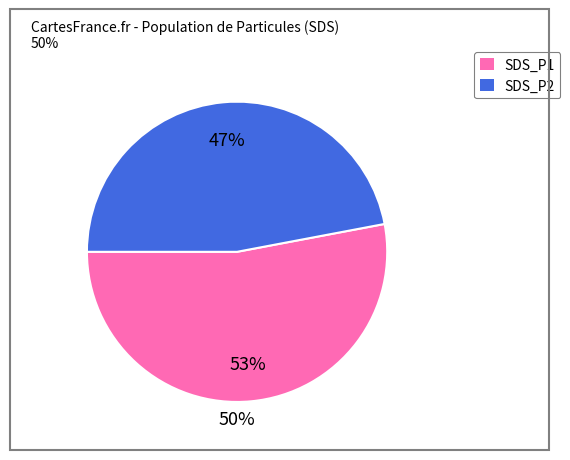

Is it true that 38 is 13% of the pie?

False